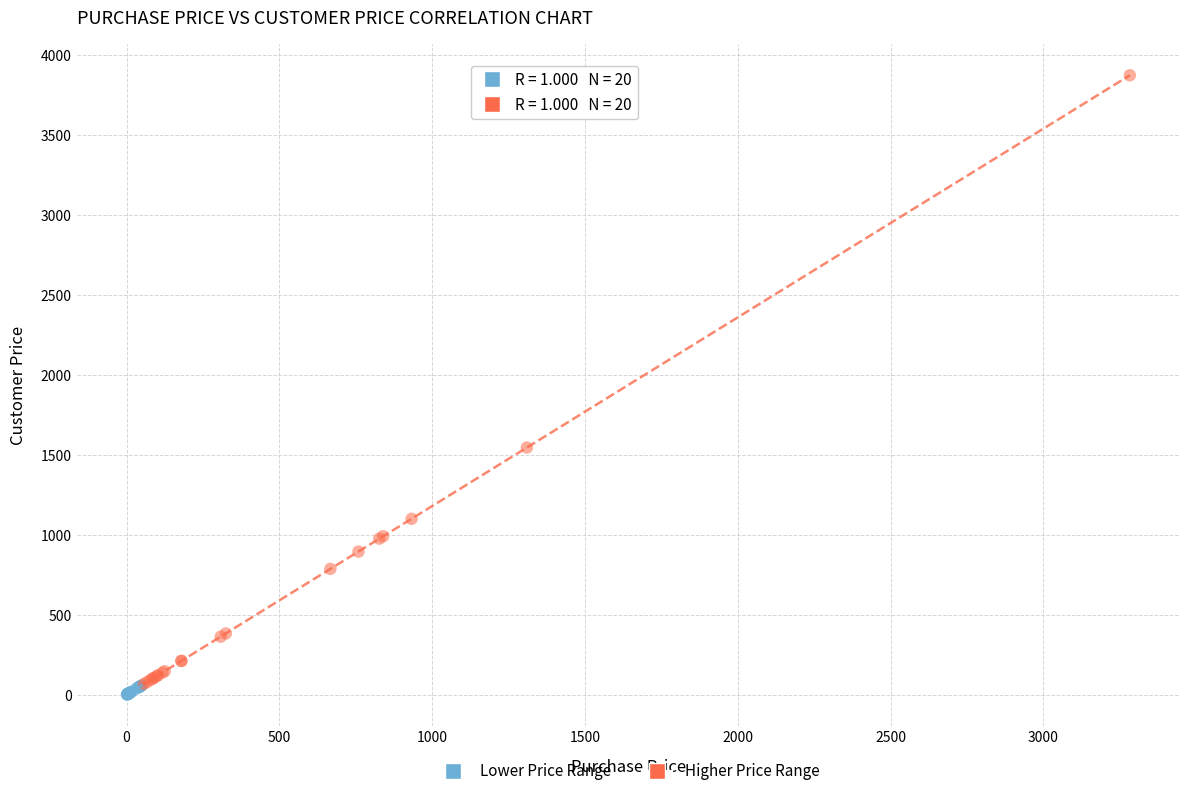

Which series contains the lowest Y value?

Lower Price Range